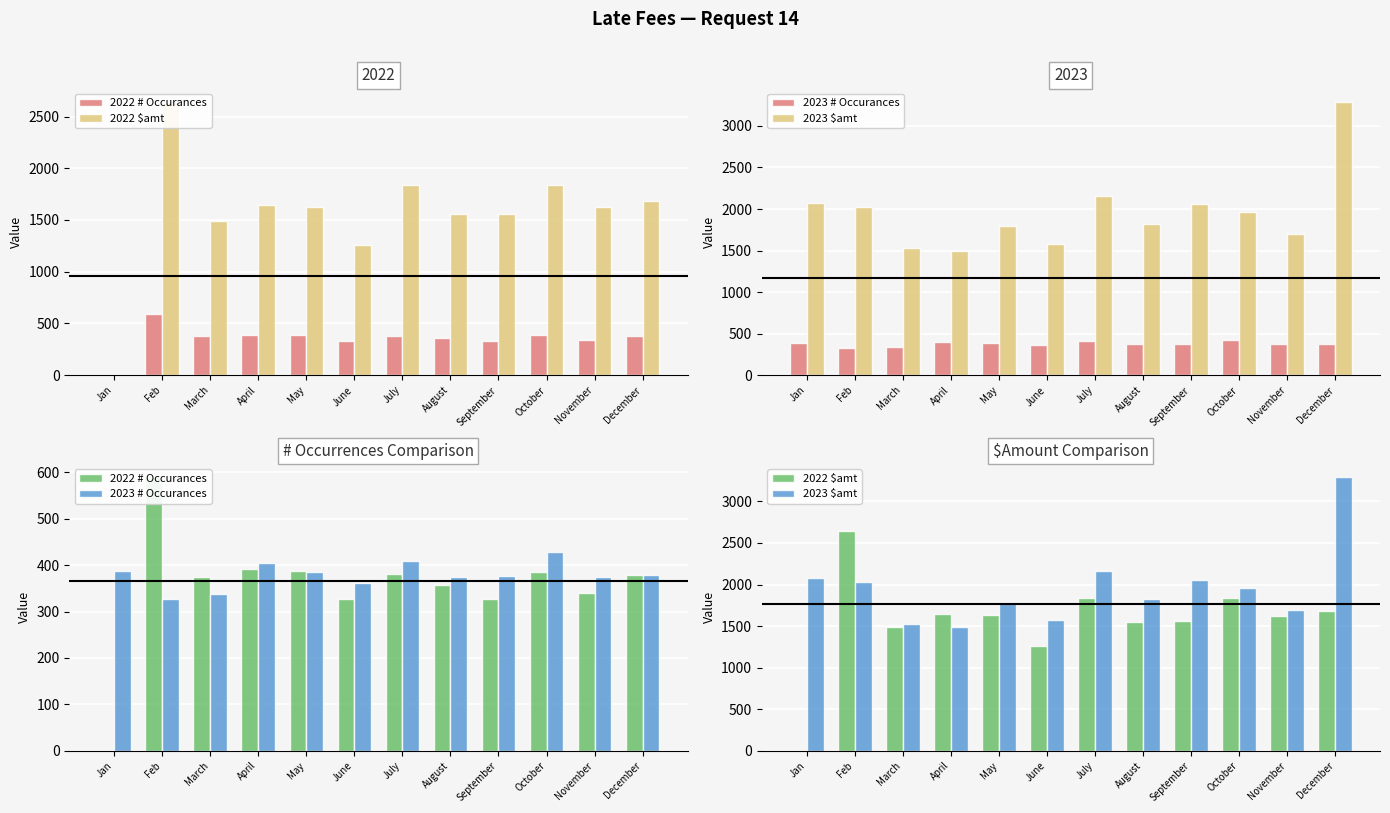

The value of 2023 # Occurances at April is 153.5. True or false?

False